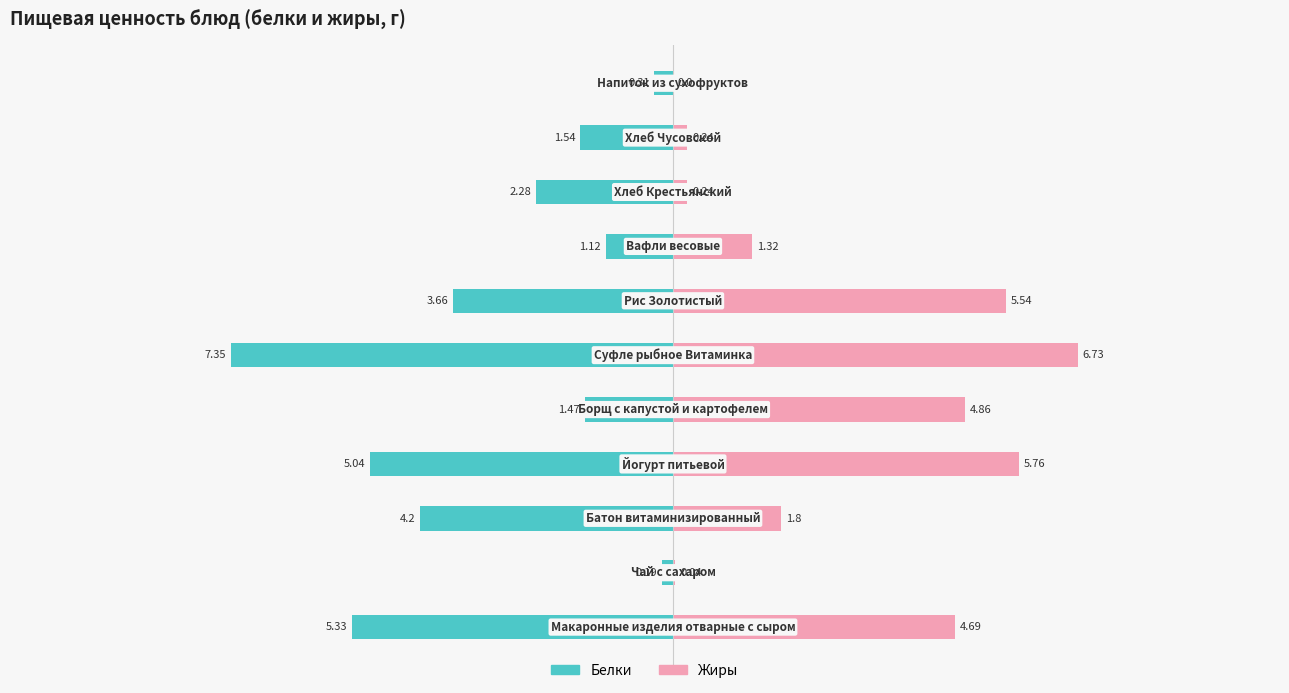

What is the average value of the Жиры series?

2.8